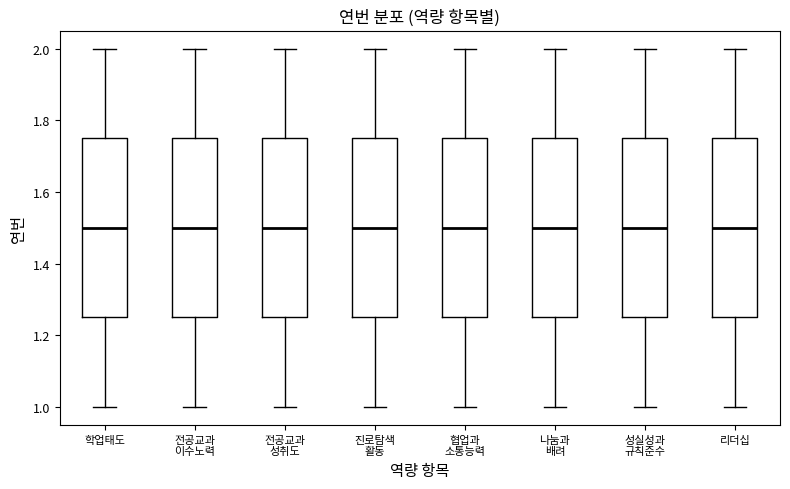

Reading left to right, transcribe this box plot: for each box, give where its median line is, the range the box spans, and where its two whiskers end, as read against the y-axis. The values are not printed on the chart, so give them approximately, as read against the axis.

학업태도: median 1.50, box 1.26 to 1.76, whiskers 1.00 to 2.00
전공교과 이수노력: median 1.50, box 1.26 to 1.76, whiskers 1.00 to 2.00
전공교과 성취도: median 1.50, box 1.26 to 1.76, whiskers 1.00 to 2.00
진로탐색 활동: median 1.50, box 1.26 to 1.76, whiskers 1.00 to 2.00
협업과 소통능력: median 1.50, box 1.26 to 1.76, whiskers 1.00 to 2.00
나눔과 배려: median 1.50, box 1.26 to 1.76, whiskers 1.00 to 2.00
성실성과 규칙준수: median 1.50, box 1.26 to 1.76, whiskers 1.00 to 2.00
리더십: median 1.50, box 1.26 to 1.76, whiskers 1.00 to 2.00